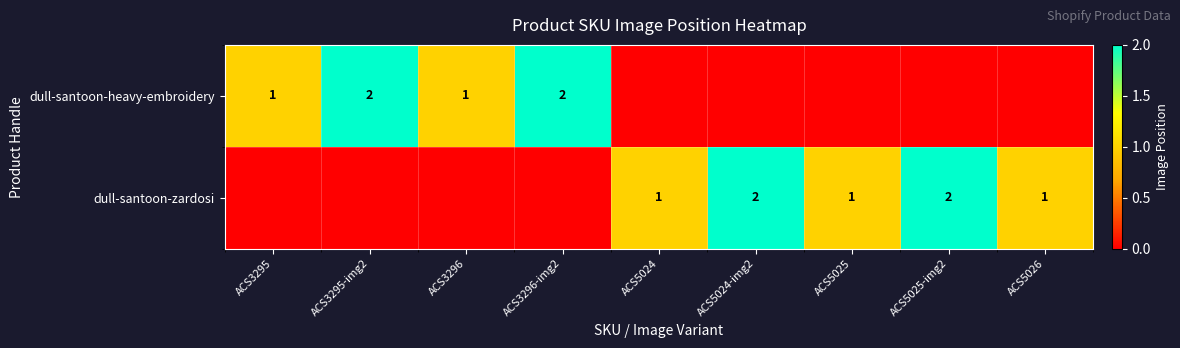

What is the total value across all series at ACS3295-img2?

2